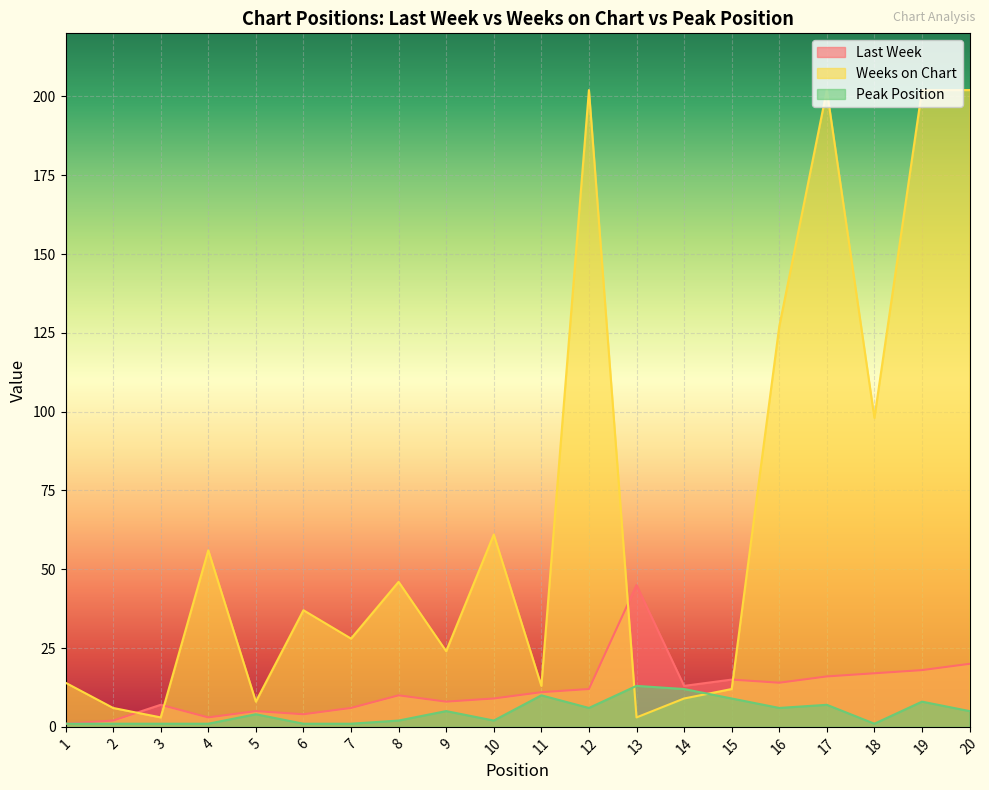

What is the difference between the Peak Position values at 12 and 8?

4